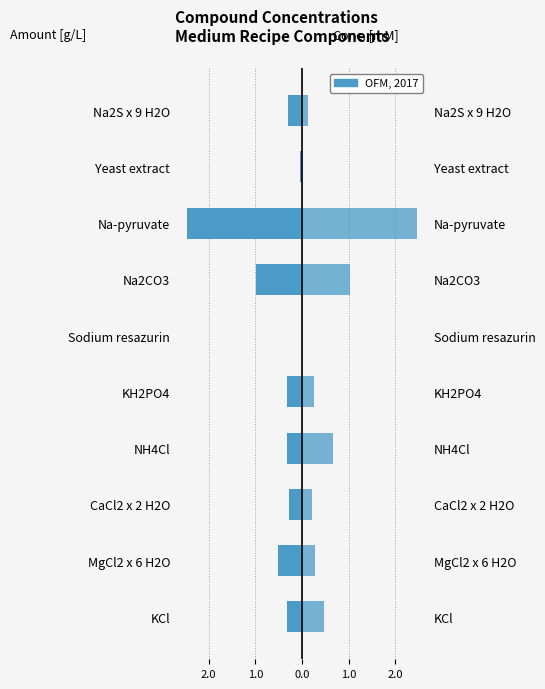

At how many categories does at least one series exceed -1?

10